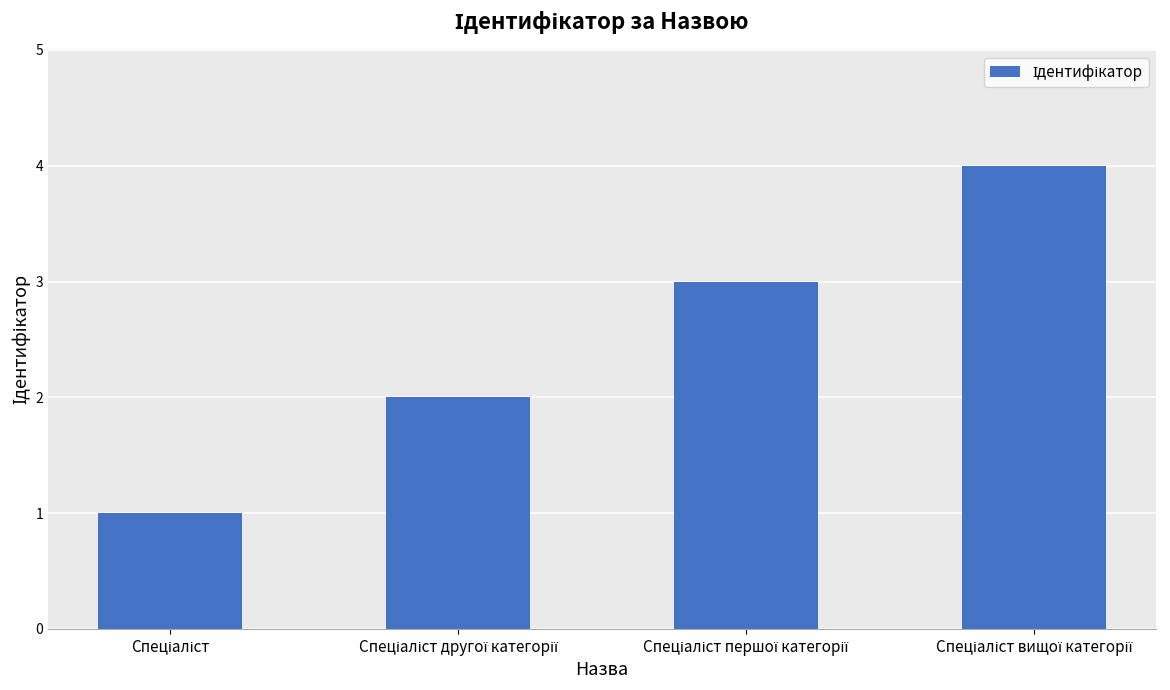

What is the maximum value shown in the chart?

4